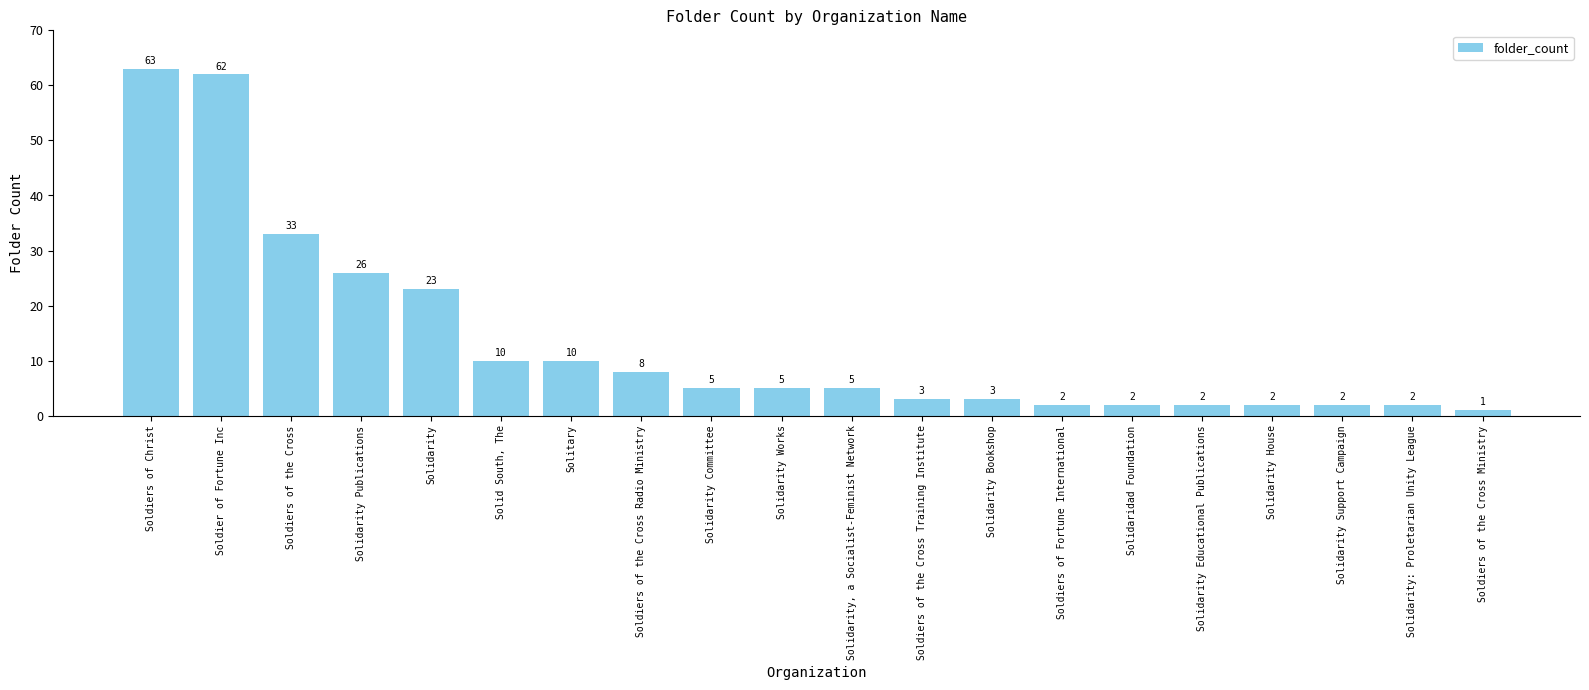

Which has a higher value, Solitary or Solidarity Publications?

Solidarity Publications